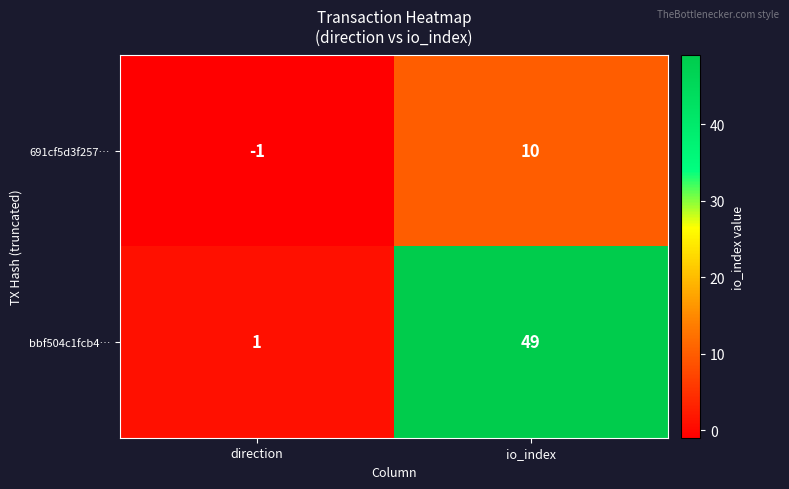

How many values in the 691cf5d3f257… series are below 10?

1